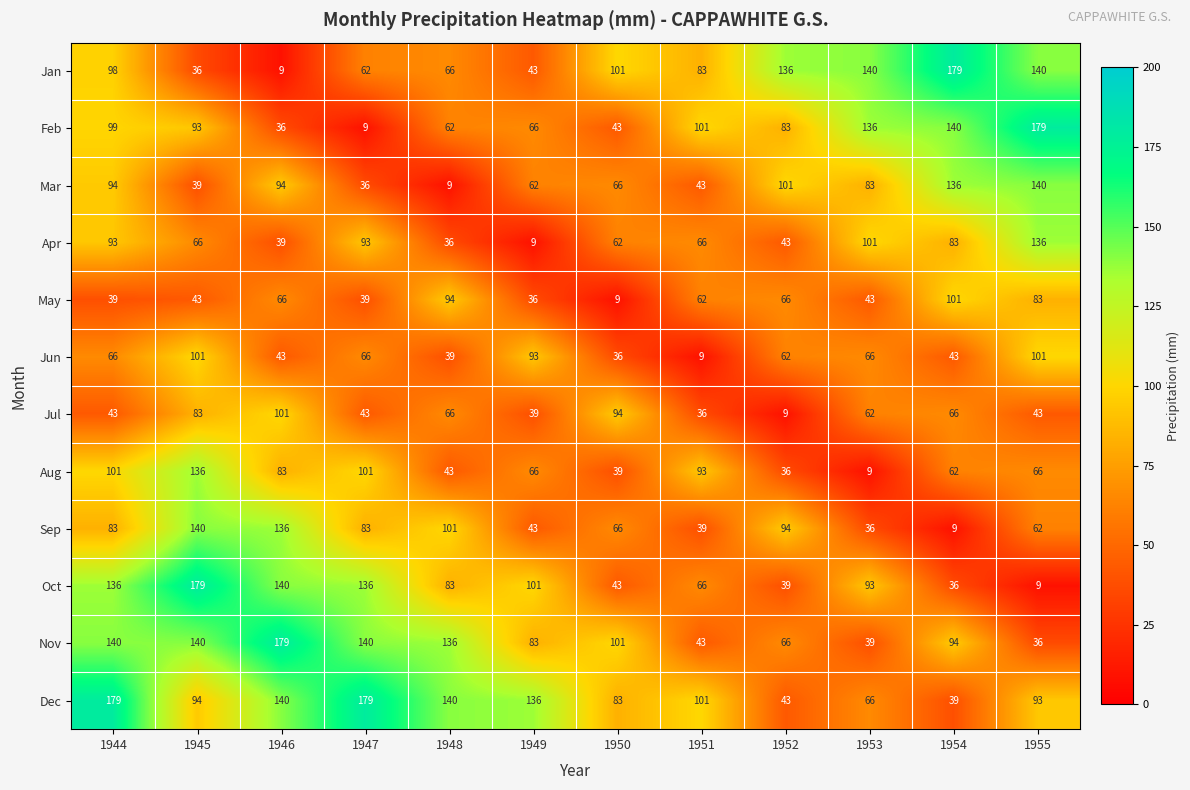

The Aug series shows 136 at 1947. True or false?

False